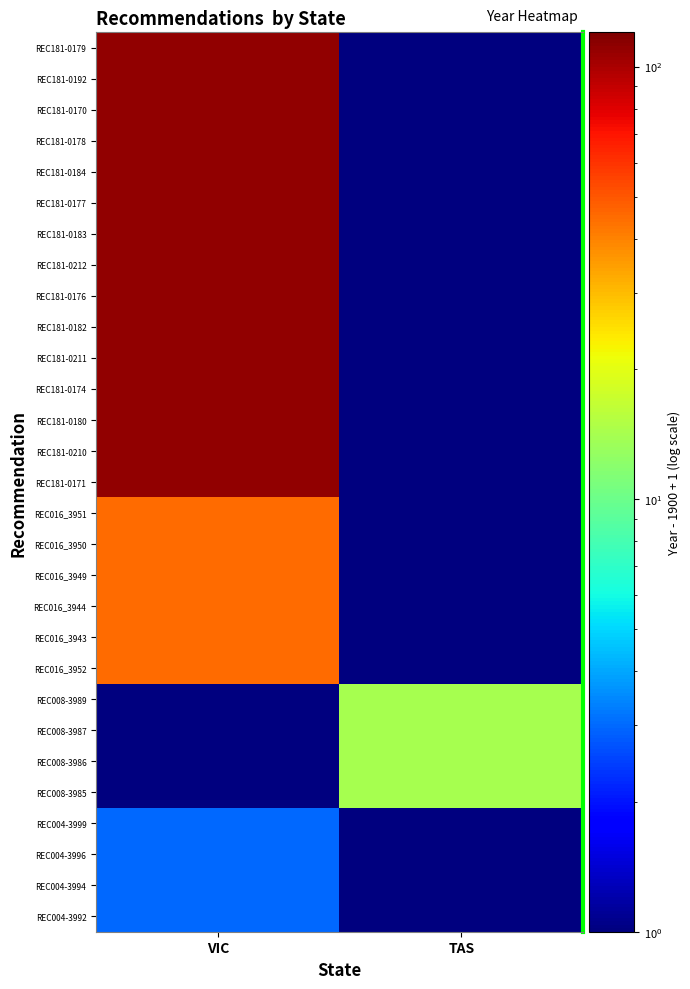

Between VIC and TAS, which series saw the biggest shift?

REC181-0179